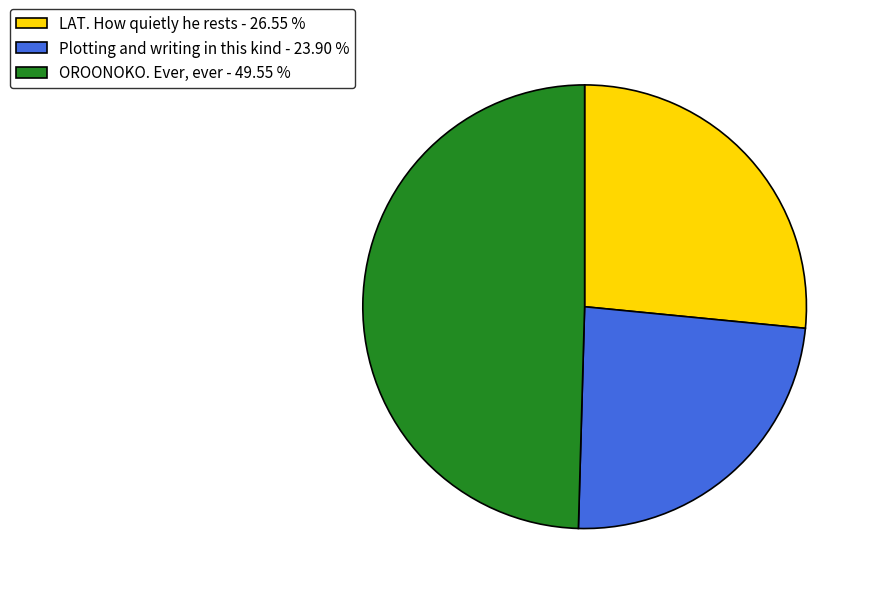

Rank the categories by value from highest to lowest.

OROONOKO. Ever, ever, LAT. How quietly he rests, Plotting and writing in this kind